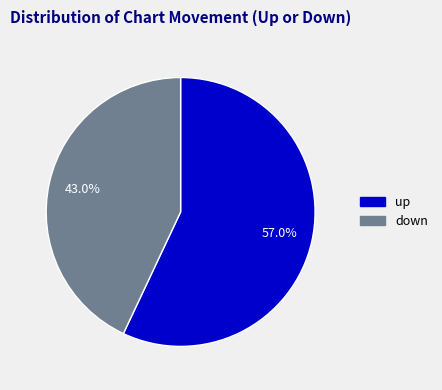

What percentage is the down slice, to the nearest percent?

43%